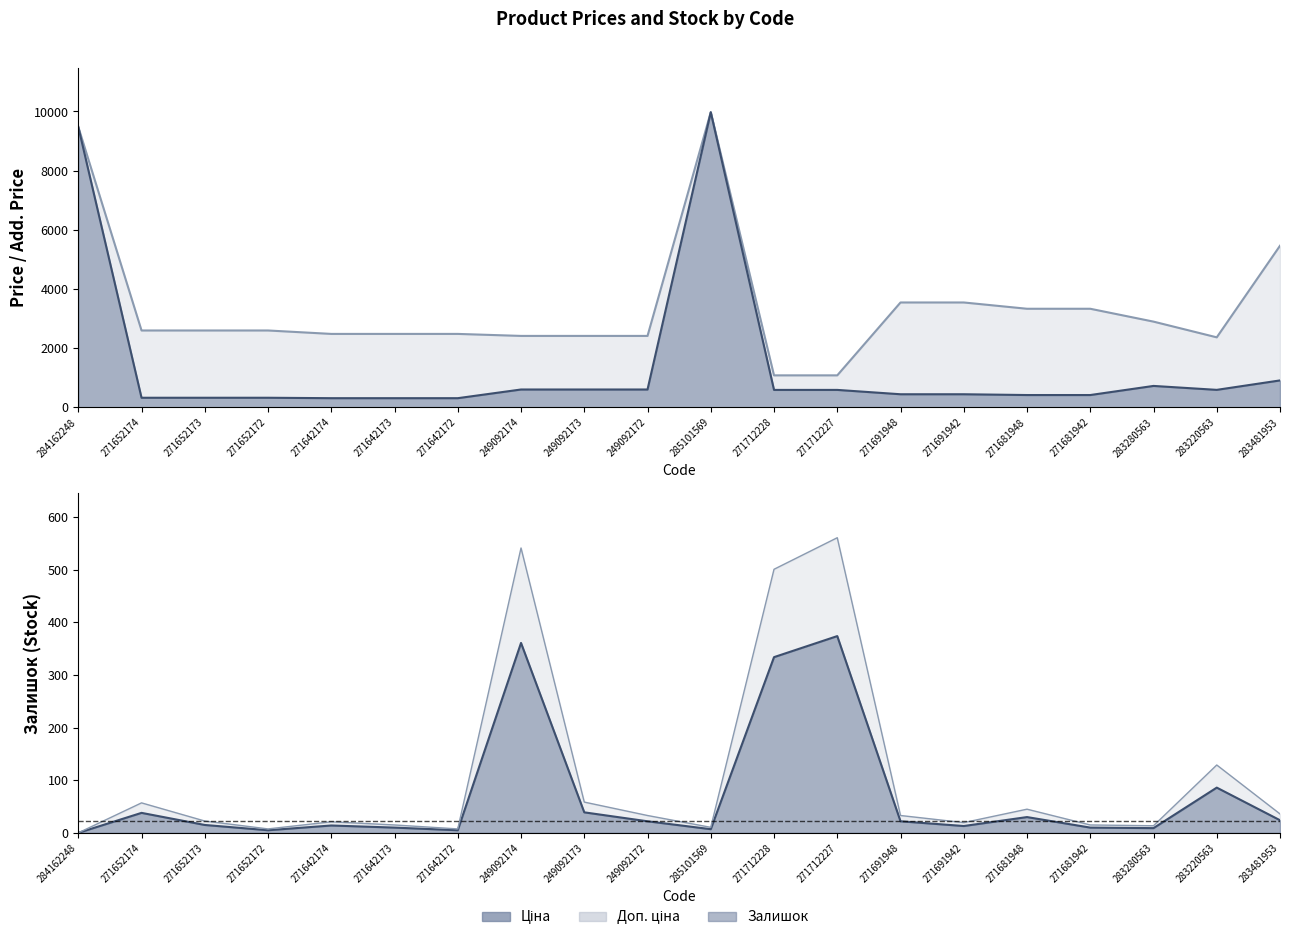

What is the average value of the Доп. ціна series?

3429.3